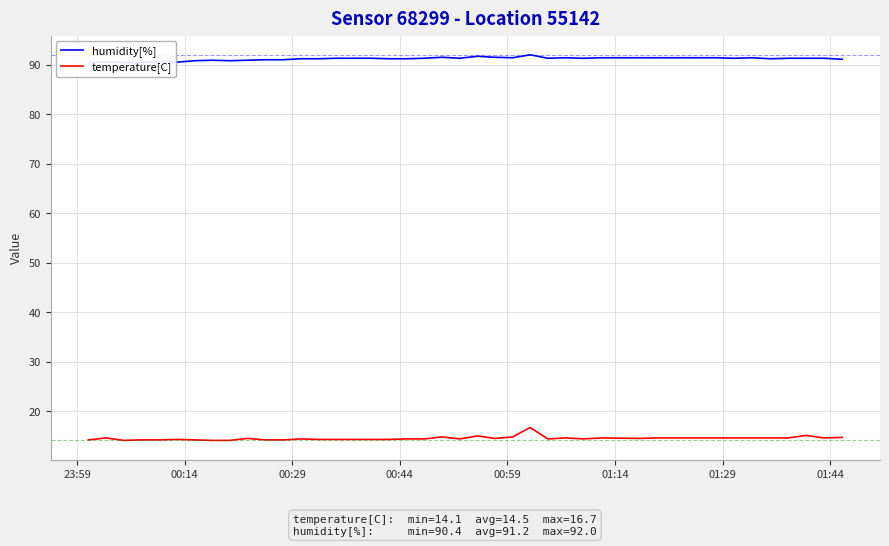

What is the difference between the second highest and minimum values in the humidity[%] series?

1.3